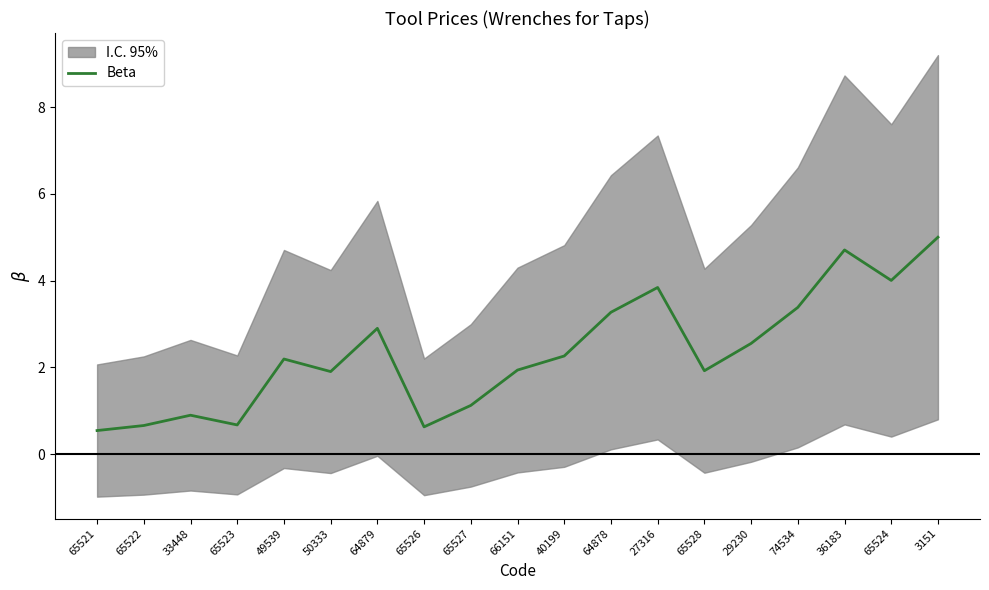

Reading left to right, what are all the values shown in this chart?

65521=0.5	65522=0.7	33448=0.9	65523=0.7	49539=2.2	50333=1.9	64879=2.9	65526=0.6	65527=1.1	66151=1.9	40199=2.3	64878=3.3	27316=3.8	65528=1.9	29230=2.6	74534=3.4	36183=4.7	65524=4.0	3151=5.0